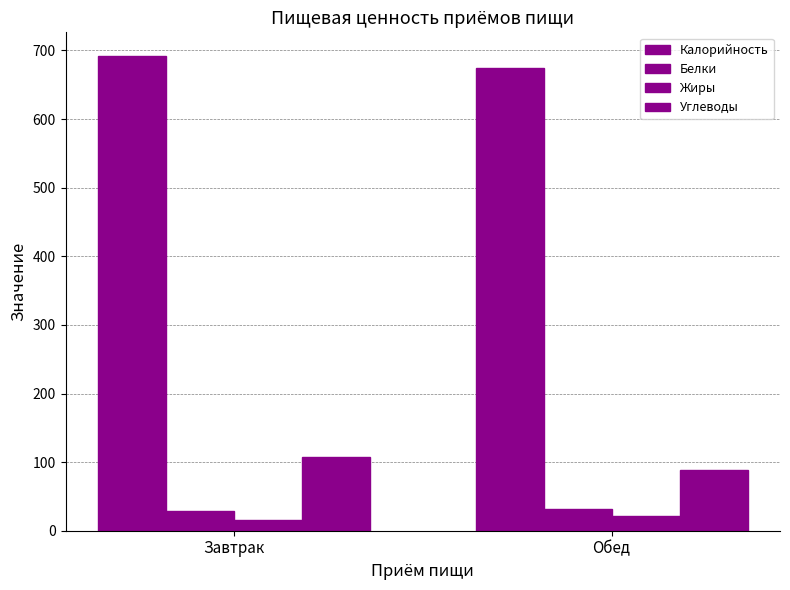

What is the greatest value displayed?

691.9